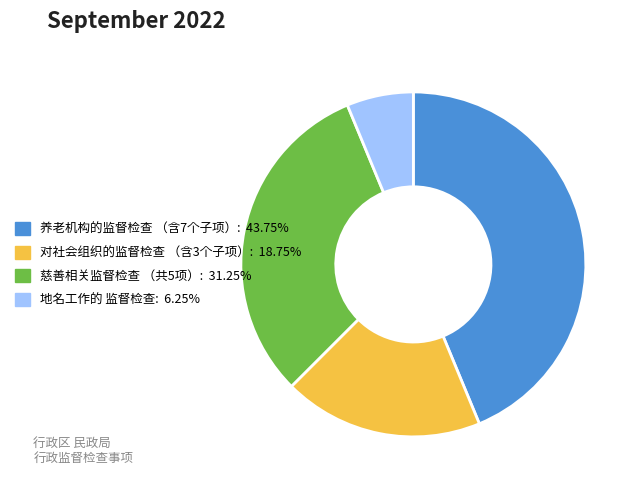

Is there a majority slice in this chart?

No